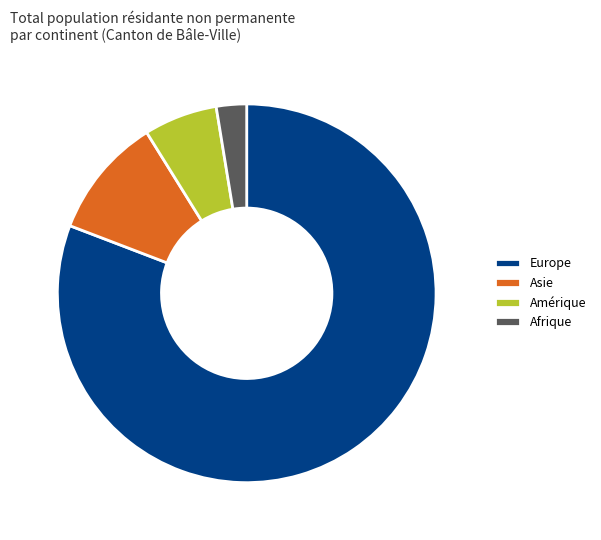

Is there any slice that represents more than half of the pie?

Yes